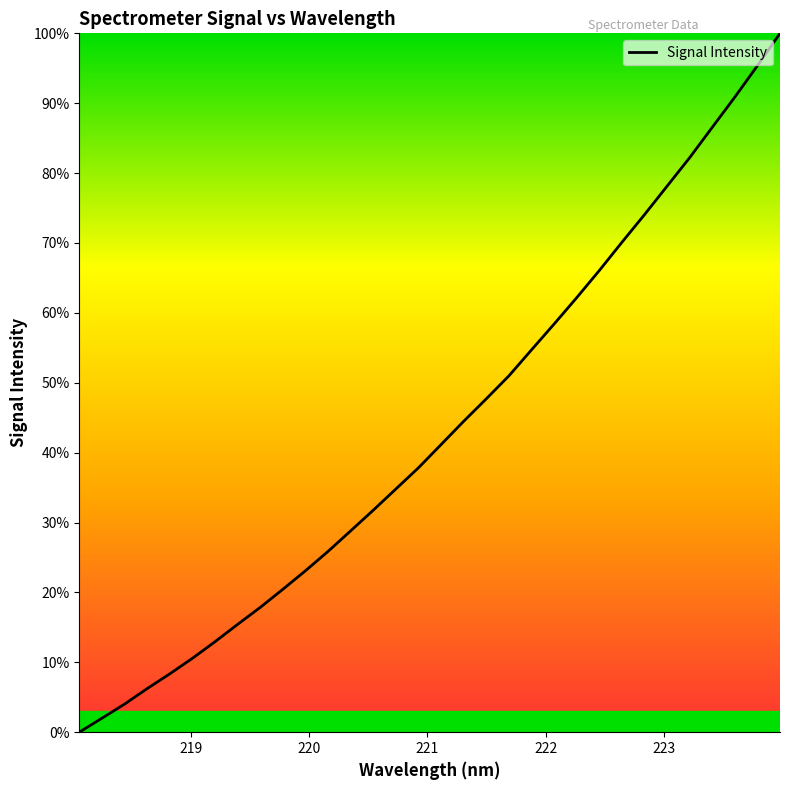

Reading right to left, extract all data points from this chart.

100.0	95.4	90.9	86.6	82.2	78.1	74.1	70.1	66.1	62.2	58.4	54.7	51.0	47.7	44.5	41.2	37.8	34.8	31.8	28.8	25.9	23.1	20.5	17.9	15.4	12.9	10.6	8.4	6.2	4.0	2.0	0.0